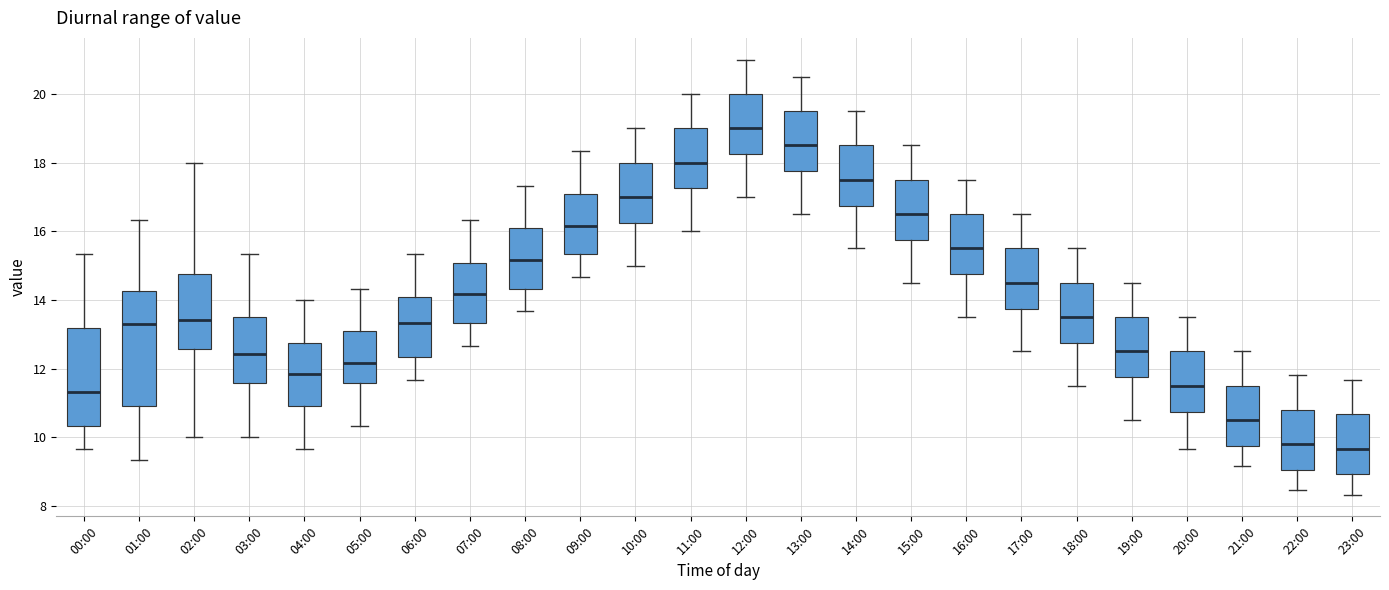

Reading left to right, read every box against the y-axis: the position of its median line, the range the box covers, and the ends of its whiskers. The values are not printed on the chart, so give them approximately, as read against the axis.

00:00: median 11.4, box 10.4 to 13.2, whiskers 9.6 to 15.4
01:00: median 13.2, box 11.0 to 14.2, whiskers 9.4 to 16.4
02:00: median 13.4, box 12.6 to 14.8, whiskers 10.0 to 18.0
03:00: median 12.4, box 11.6 to 13.4, whiskers 10.0 to 15.4
04:00: median 11.8, box 11.0 to 12.8, whiskers 9.6 to 14.0
05:00: median 12.2, box 11.6 to 13.0, whiskers 10.4 to 14.4
06:00: median 13.4, box 12.4 to 14.0, whiskers 11.6 to 15.4
07:00: median 14.2, box 13.4 to 15.0, whiskers 12.6 to 16.4
08:00: median 15.2, box 14.4 to 16.0, whiskers 13.6 to 17.4
09:00: median 16.2, box 15.4 to 17.0, whiskers 14.6 to 18.4
10:00: median 17.0, box 16.2 to 18.0, whiskers 15.0 to 19.0
11:00: median 18.0, box 17.2 to 19.0, whiskers 16.0 to 20.0
12:00: median 19.0, box 18.2 to 20.0, whiskers 17.0 to 21.0
13:00: median 18.6, box 17.8 to 19.6, whiskers 16.6 to 20.6
14:00: median 17.6, box 16.8 to 18.6, whiskers 15.6 to 19.6
15:00: median 16.6, box 15.8 to 17.6, whiskers 14.6 to 18.6
16:00: median 15.6, box 14.8 to 16.6, whiskers 13.6 to 17.6
17:00: median 14.6, box 13.8 to 15.6, whiskers 12.6 to 16.6
18:00: median 13.6, box 12.8 to 14.6, whiskers 11.6 to 15.6
19:00: median 12.6, box 11.8 to 13.6, whiskers 10.6 to 14.6
20:00: median 11.6, box 10.8 to 12.6, whiskers 9.6 to 13.6
21:00: median 10.6, box 9.8 to 11.6, whiskers 9.2 to 12.6
22:00: median 9.8, box 9.0 to 10.8, whiskers 8.4 to 11.8
23:00: median 9.6, box 9.0 to 10.6, whiskers 8.4 to 11.6